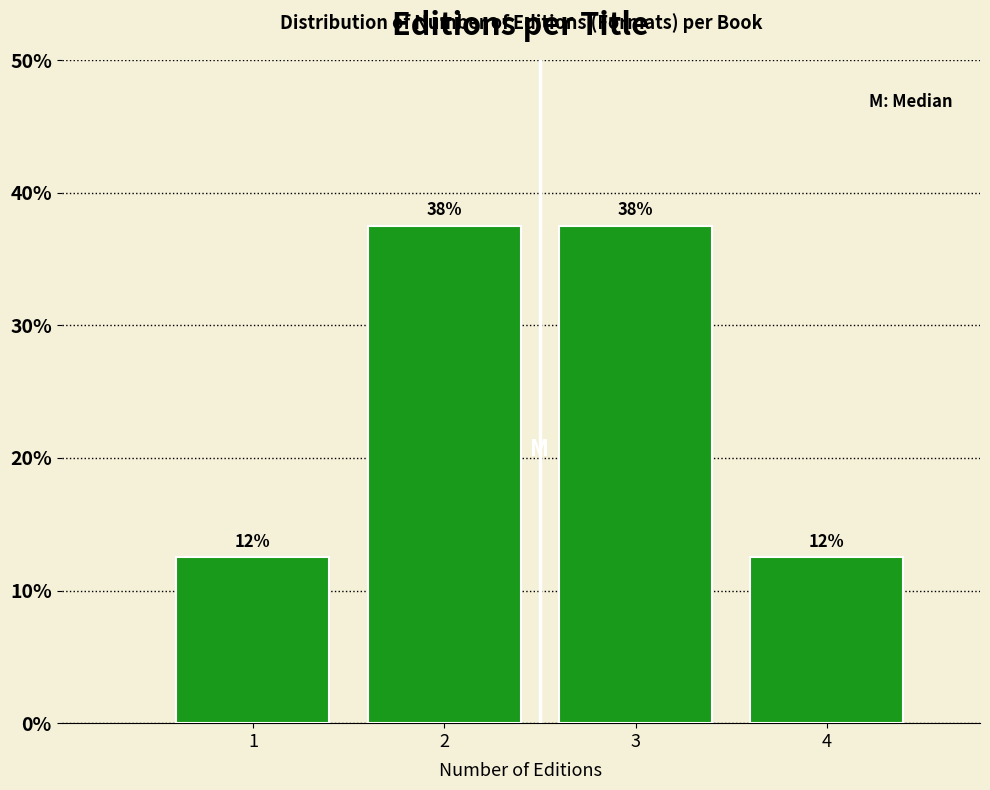

Are the bars horizontal?

No